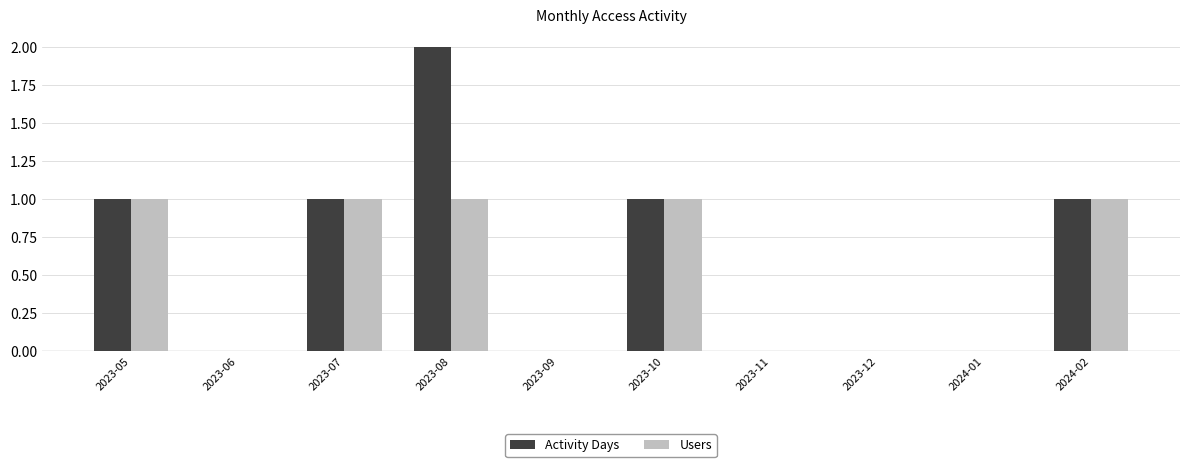

True or false: Activity Days has a value of 1 at 2023-10.

True